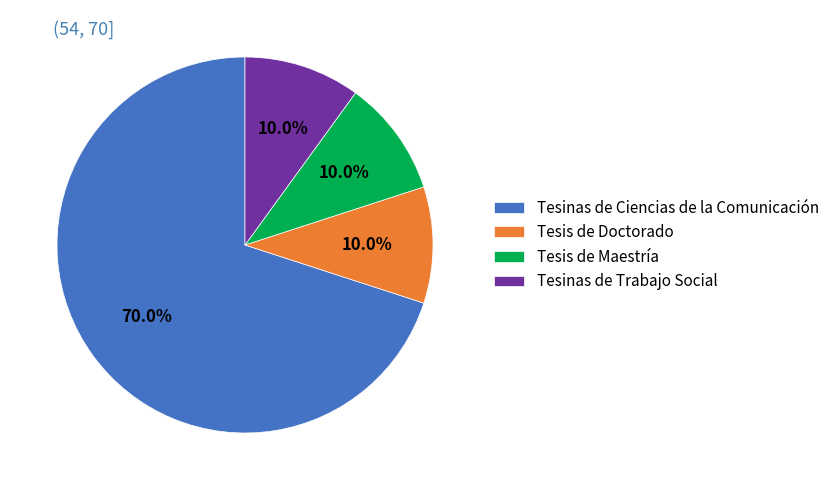

Is it true that Tesis de Doctorado is 3% of the pie?

False